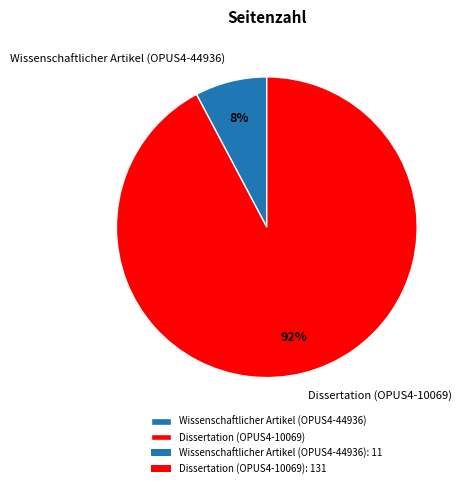

To the nearest percent, what is the average slice percentage?

50%